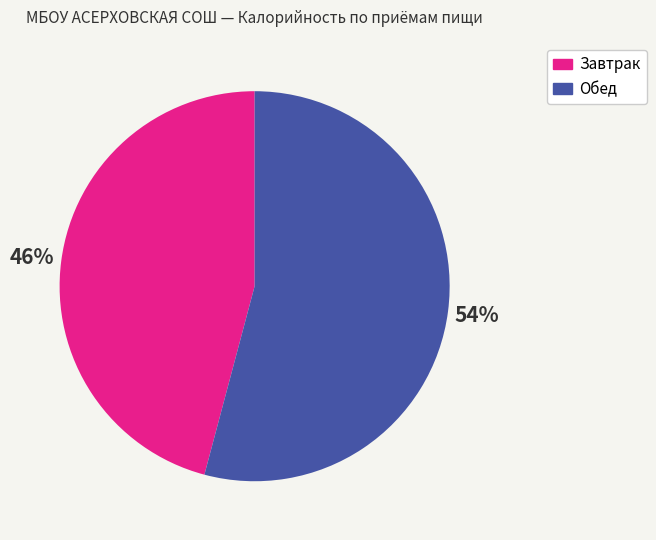

To the nearest percent, what is the difference between the largest and smallest slice percentages?

8%